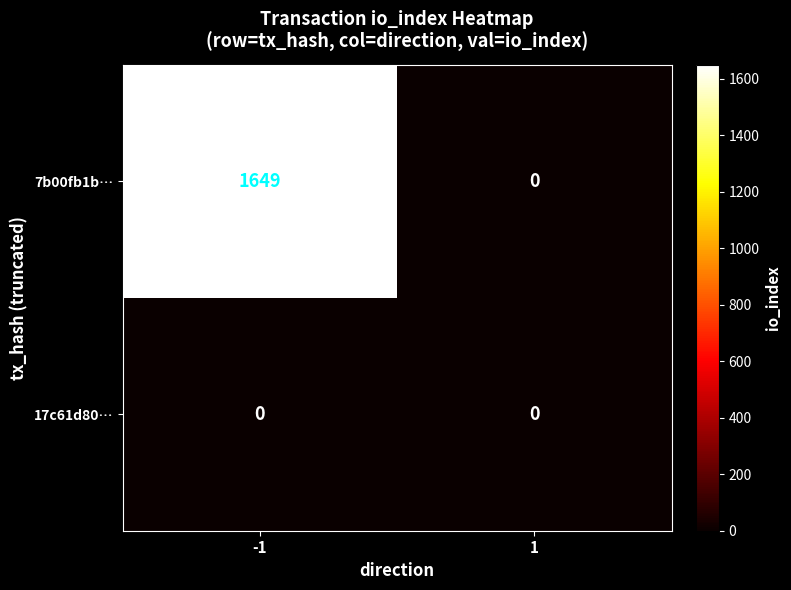

Which series has the largest range (max minus min)?

7b00fb1b…